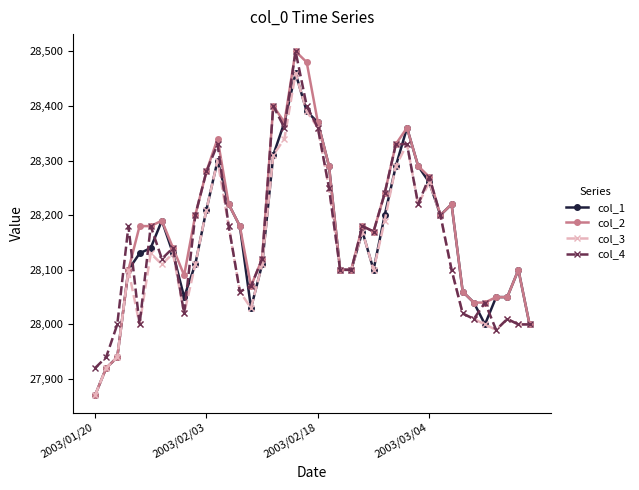

Which series has the largest range (max minus min)?

col_2